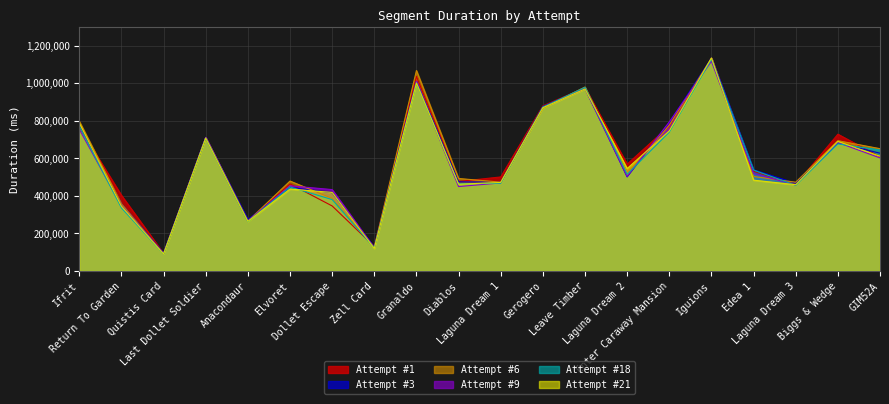

What are all the series names shown in the legend?

Attempt #1, Attempt #3, Attempt #6, Attempt #9, Attempt #18, Attempt #21